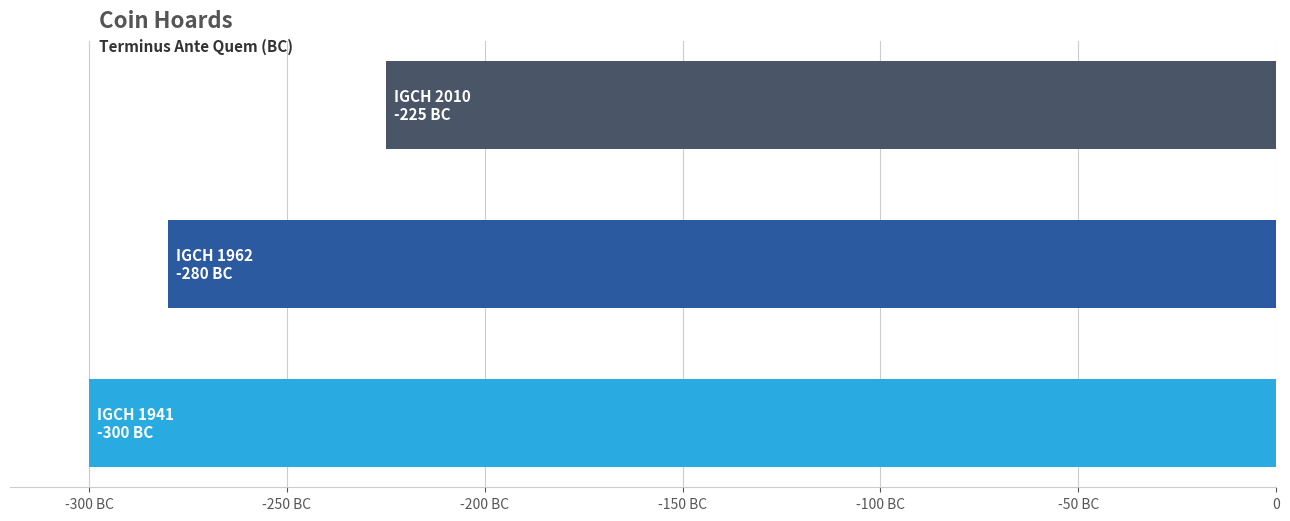

Does the chart contain any negative values?

Yes